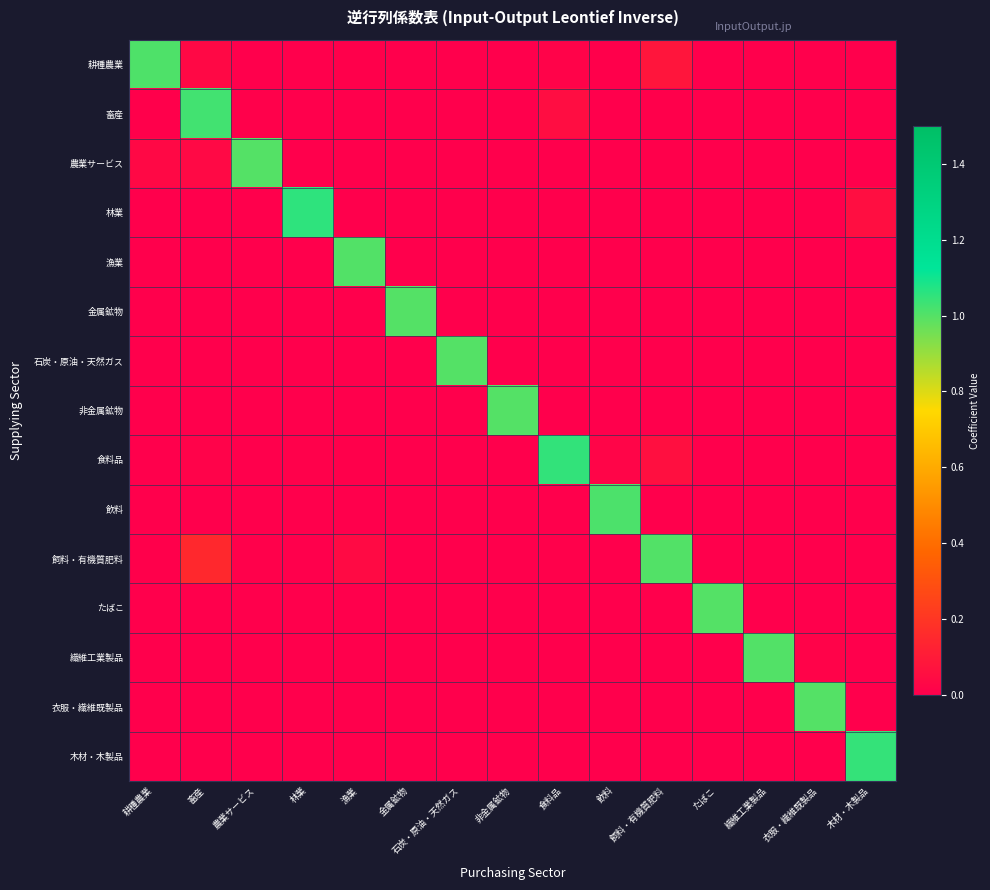

List the series in order of their peak value, highest first.

林業, 食料品, 木材・木製品, 畜産, 飲料, 耕種農業, 飼料・有機質肥料, 繊維工業製品, 漁業, 非金属鉱物, 農業サービス, 衣服・繊維既製品, 金属鉱物, 石炭・原油・天然ガス, たばこ